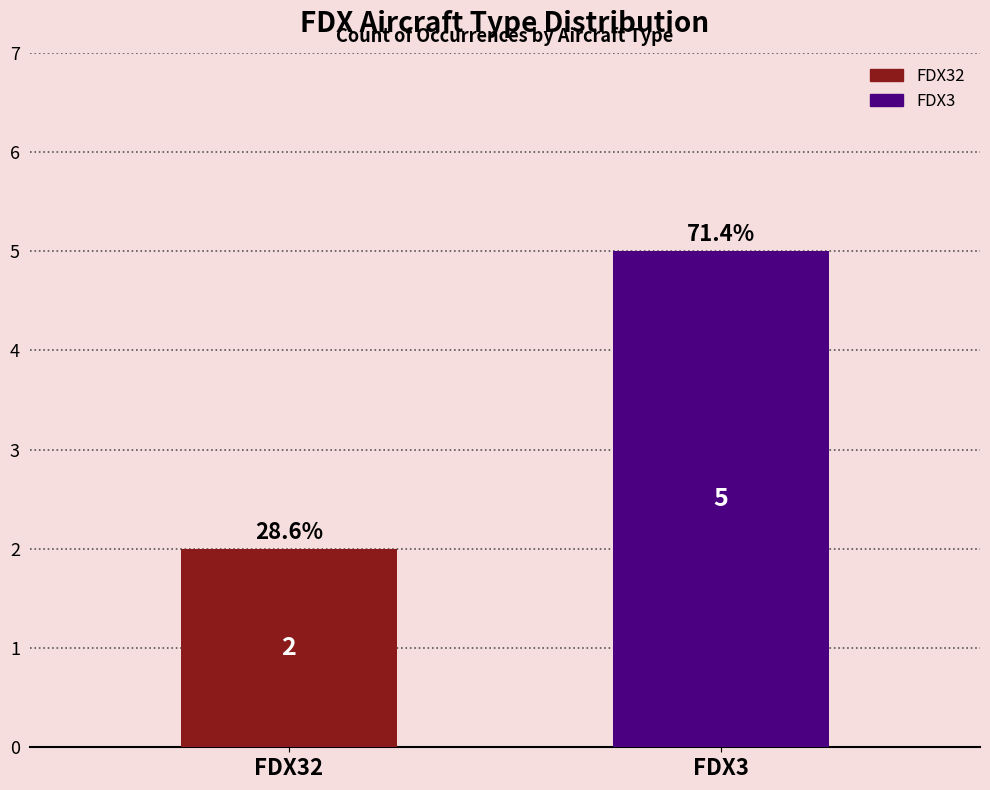

Does the chart contain any negative values?

No